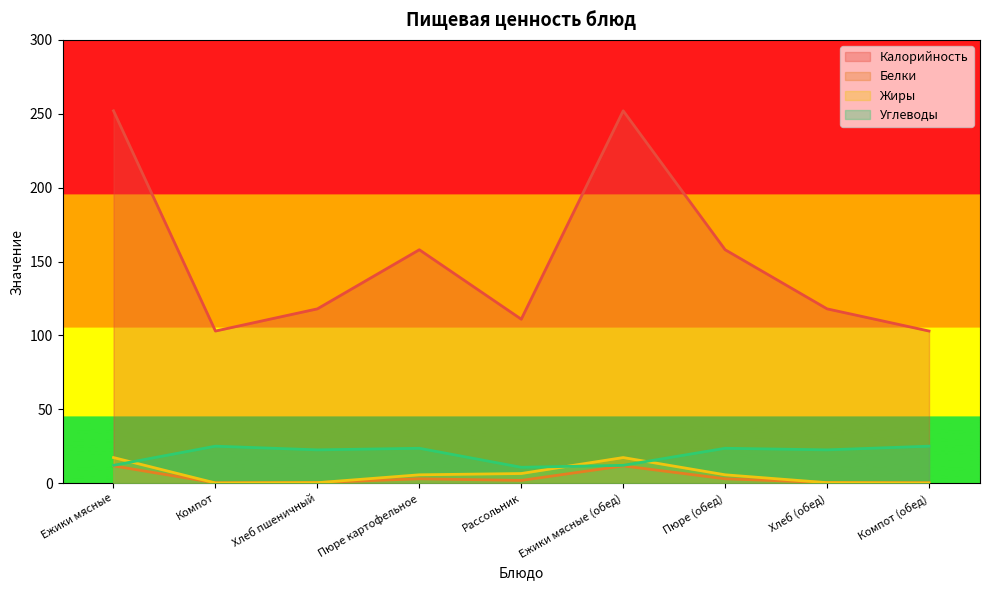

Reading left to right, transcribe all the data shown in this chart.

Калорийность: Ежики мясные=252.0	Компот=103.0	Хлеб пшеничный=118.0	Пюре картофельное=158.0	Рассольник=111.0	Ежики мясные (обед)=252.0	Пюре (обед)=158.0	Хлеб (обед)=118.0	Компот (обед)=103.0
Белки: Ежики мясные=11.8	Компот=0.3	Хлеб пшеничный=0.5	Пюре картофельное=3.0	Рассольник=1.9	Ежики мясные (обед)=11.8	Пюре (обед)=3.0	Хлеб (обед)=0.5	Компот (обед)=0.3
Жиры: Ежики мясные=17.4	Компот=0.2	Хлеб пшеничный=0.4	Пюре картофельное=5.7	Рассольник=6.6	Ежики мясные (обед)=17.4	Пюре (обед)=5.7	Хлеб (обед)=0.4	Компот (обед)=0.2
Углеводы: Ежики мясные=12.1	Компот=25.1	Хлеб пшеничный=22.6	Пюре картофельное=23.7	Рассольник=10.8	Ежики мясные (обед)=12.1	Пюре (обед)=23.7	Хлеб (обед)=22.6	Компот (обед)=25.1